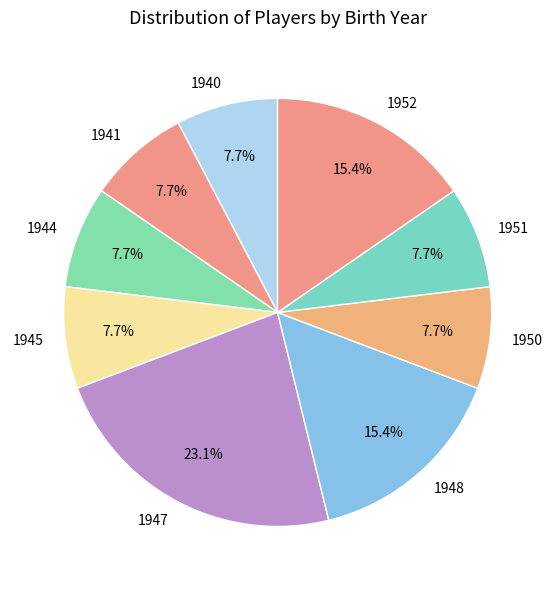

What portion of the pie excludes 1951?

92.3%